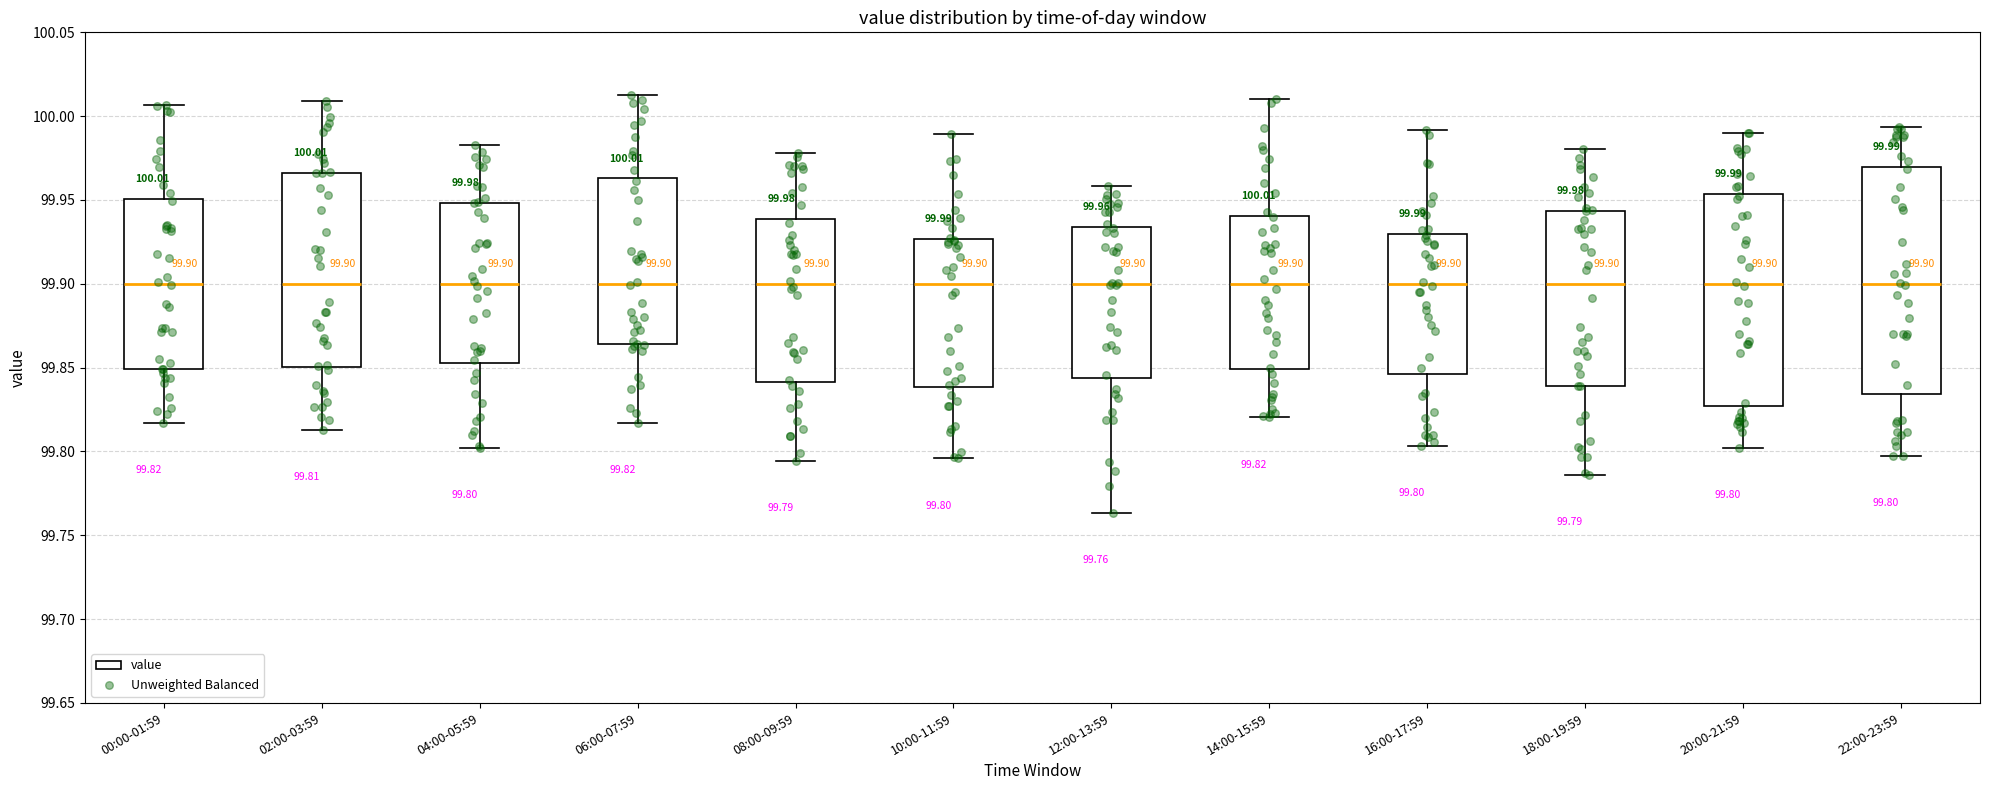

Which box is the tallest, from its lower edge to its upper edge?

22:00-23:59